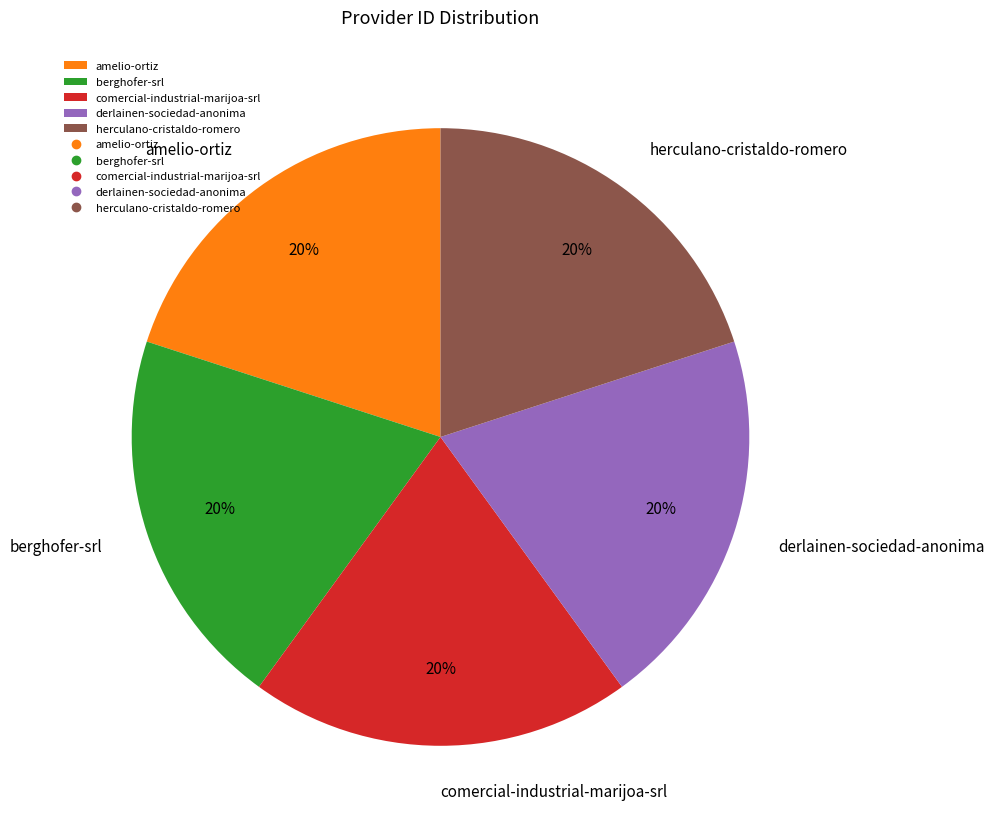

Is the sum of amelio-ortiz and derlainen-sociedad-anonima greater than half?

No